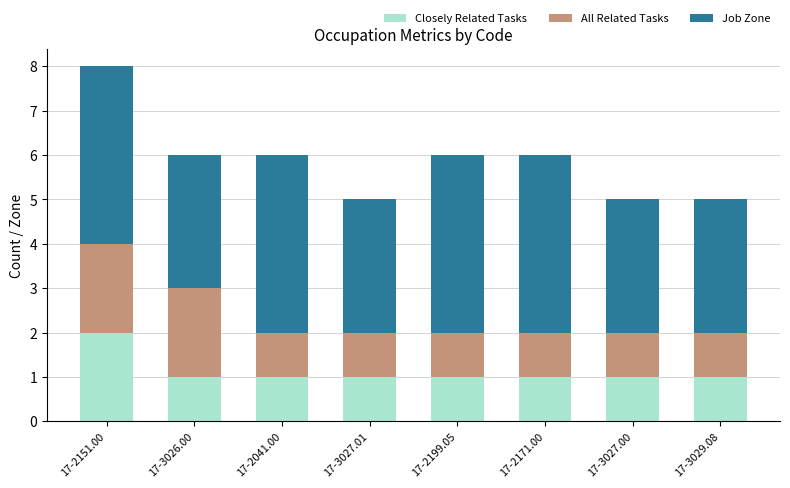

Reading left to right, what are the values for Closely Related Tasks?

17-2151.00=2	17-3026.00=1	17-2041.00=1	17-3027.01=1	17-2199.05=1	17-2171.00=1	17-3027.00=1	17-3029.08=1